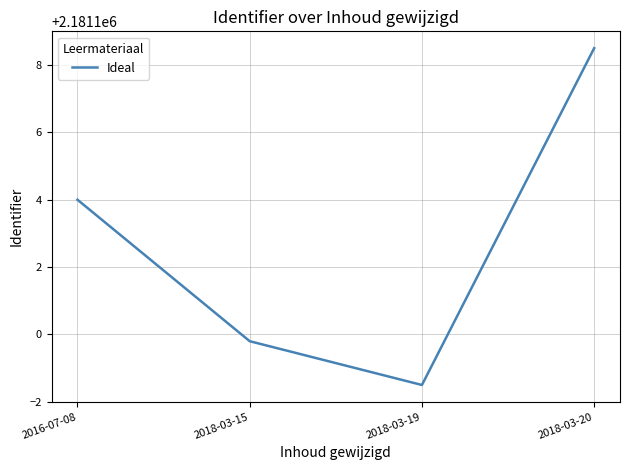

Is it true that the value at 2018-03-20 is 2181108.5?

True